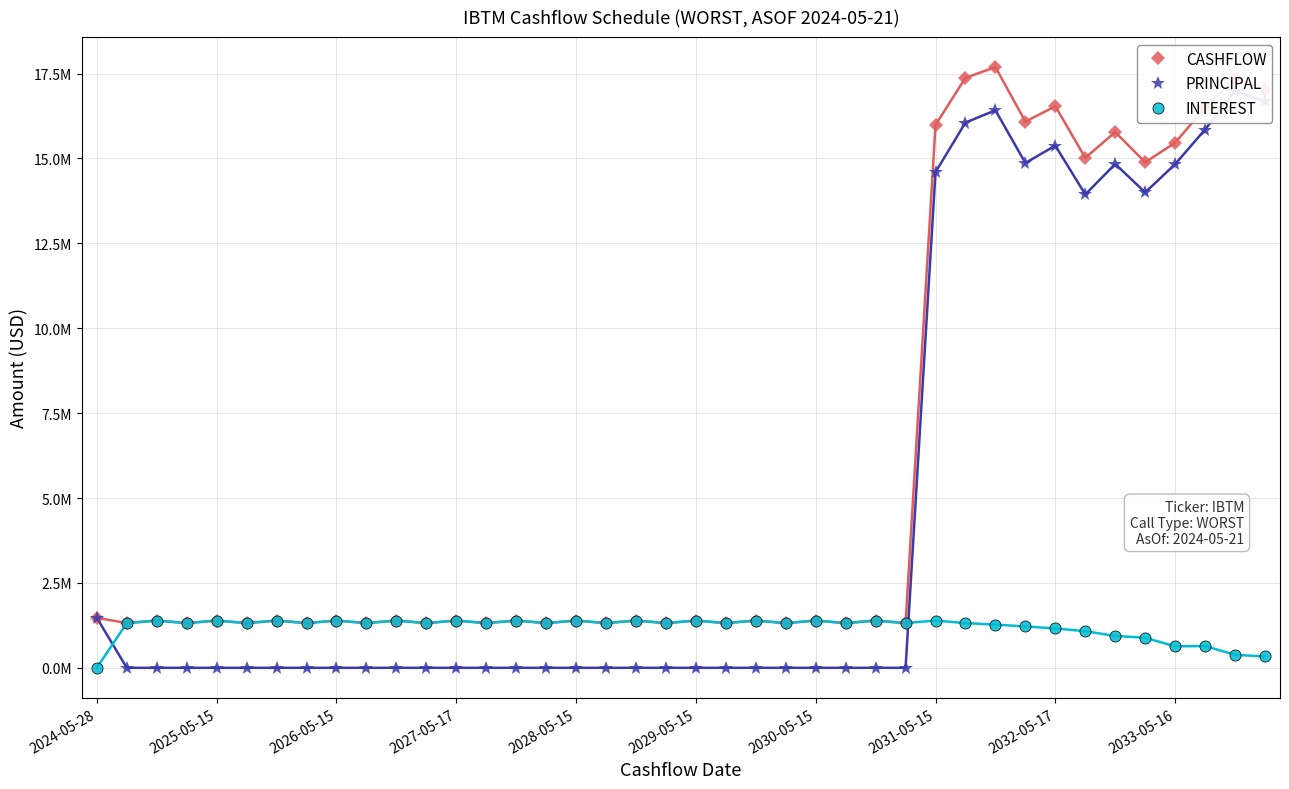

How many values in the CASHFLOW series exceed 1390971?

26